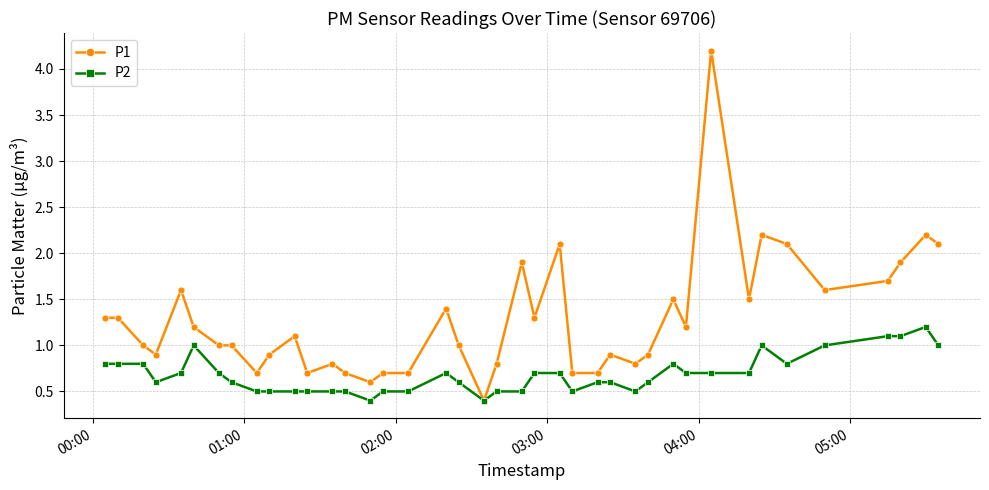

Which series has the largest total across all categories?

P1